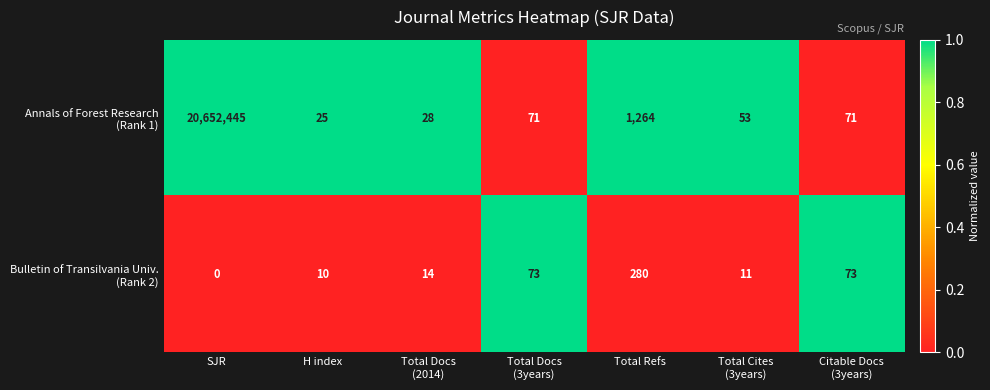

How many categories are shown in the chart?

7